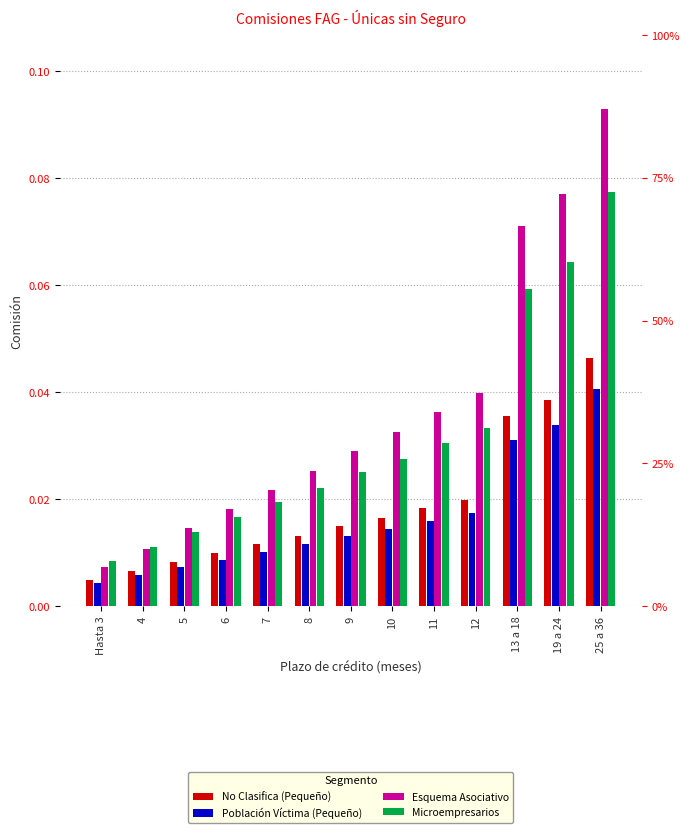

Reading right to left, list all the values displayed in this chart.

No Clasifica (Pequeño): 25 a 36=0.0	19 a 24=0.0	13 a 18=0.0	12=0.0	11=0.0	10=0.0	9=0.0	8=0.0	7=0.0	6=0.0	5=0.0	4=0.0	Hasta 3=0.0
Población Víctima (Pequeño): 25 a 36=0.0	19 a 24=0.0	13 a 18=0.0	12=0.0	11=0.0	10=0.0	9=0.0	8=0.0	7=0.0	6=0.0	5=0.0	4=0.0	Hasta 3=0.0
Esquema Asociativo: 25 a 36=0.1	19 a 24=0.1	13 a 18=0.1	12=0.0	11=0.0	10=0.0	9=0.0	8=0.0	7=0.0	6=0.0	5=0.0	4=0.0	Hasta 3=0.0
Microempresarios: 25 a 36=0.1	19 a 24=0.1	13 a 18=0.1	12=0.0	11=0.0	10=0.0	9=0.0	8=0.0	7=0.0	6=0.0	5=0.0	4=0.0	Hasta 3=0.0